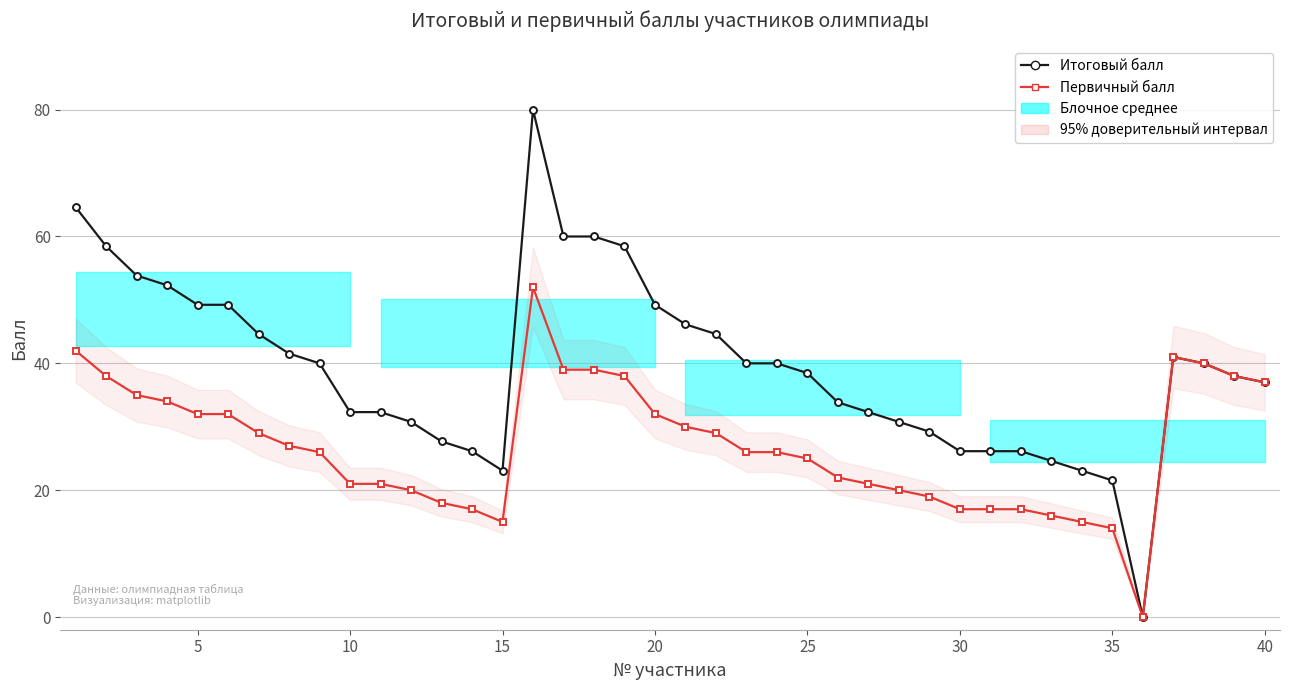

True or false: Итоговый балл has a value of 40.3 at 30.

False